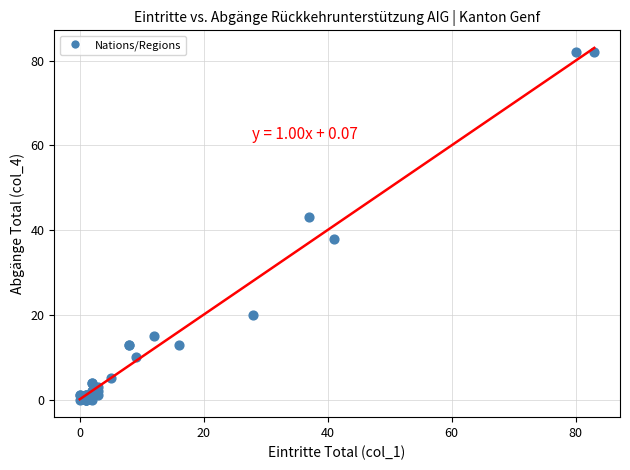

What Y value in the scatter plot is closest to 41?

43